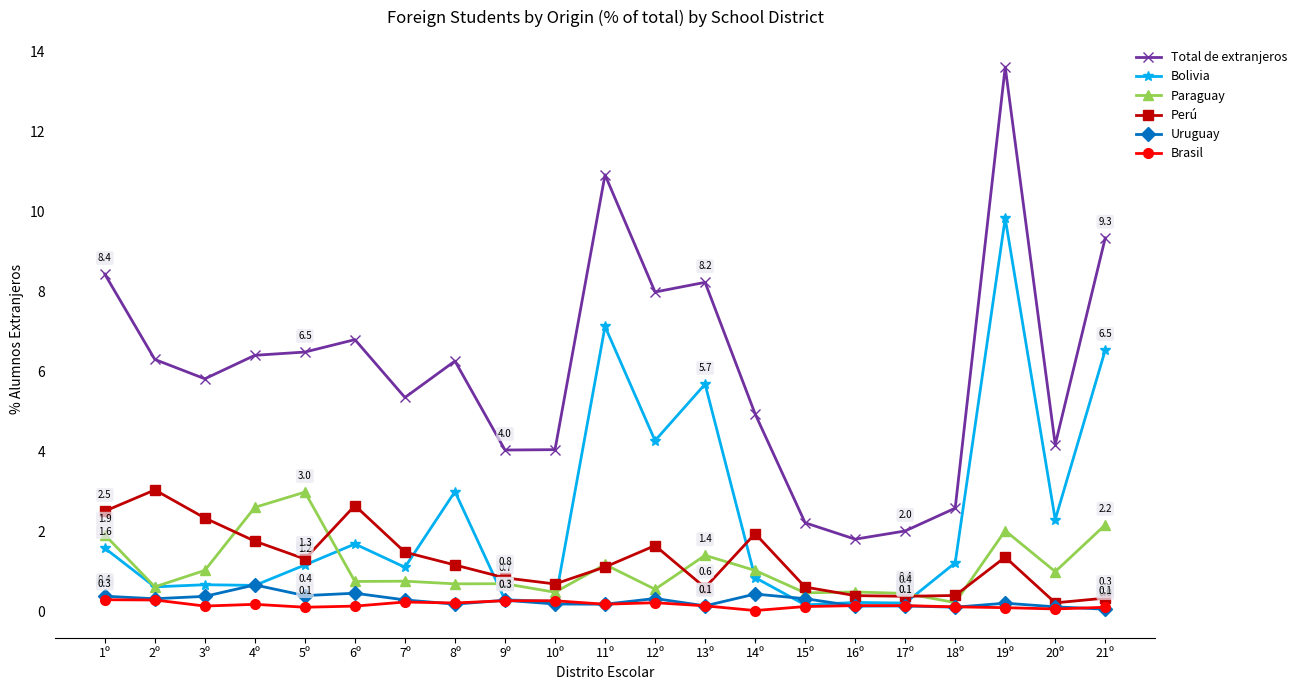

At which category does Paraguay reach its first local valley?

2º